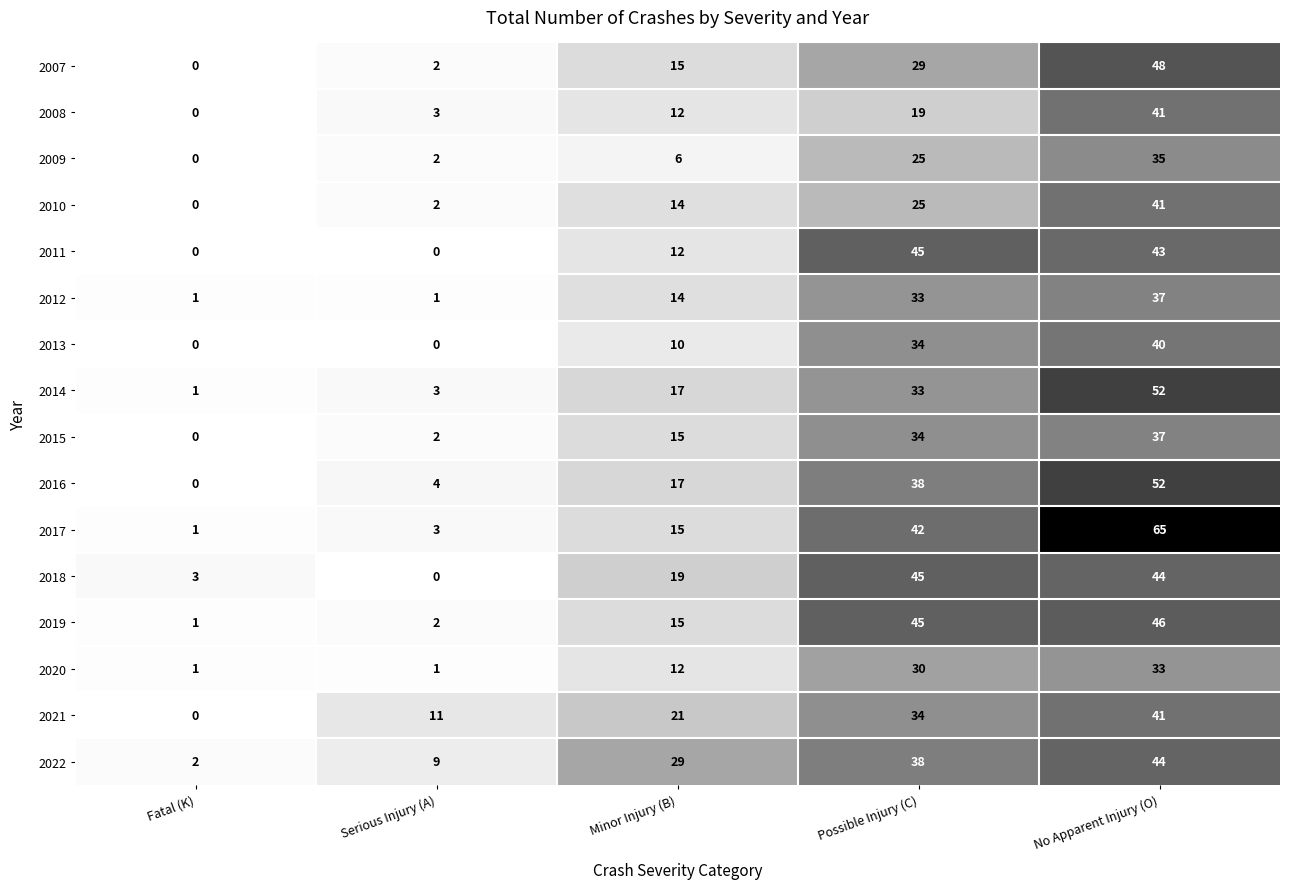

List the labels in order of 2010 value, largest first.

No Apparent Injury (O), Possible Injury (C), Minor Injury (B), Serious Injury (A), Fatal (K)